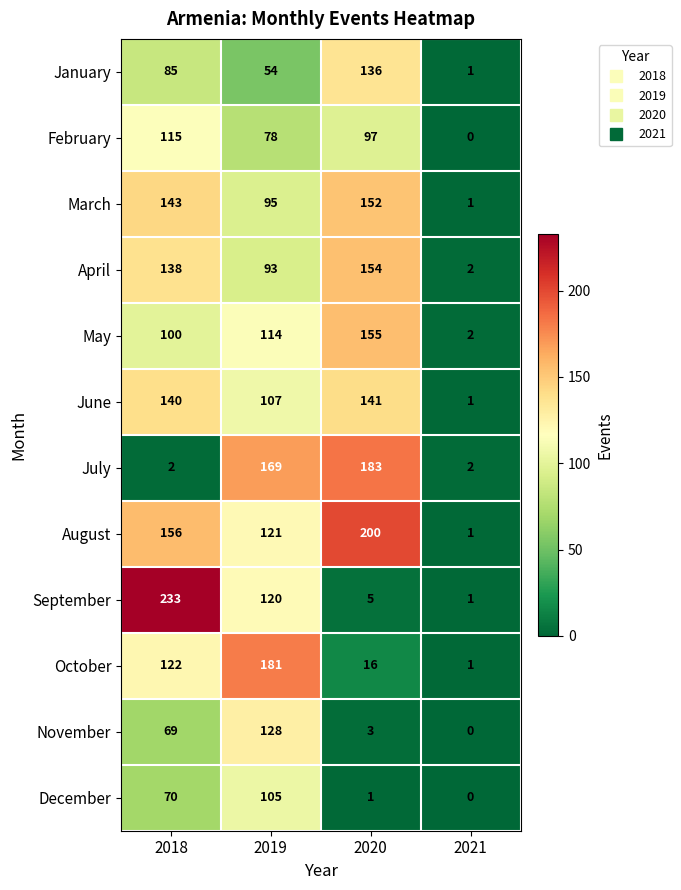

Which series has the largest total across all categories?

August